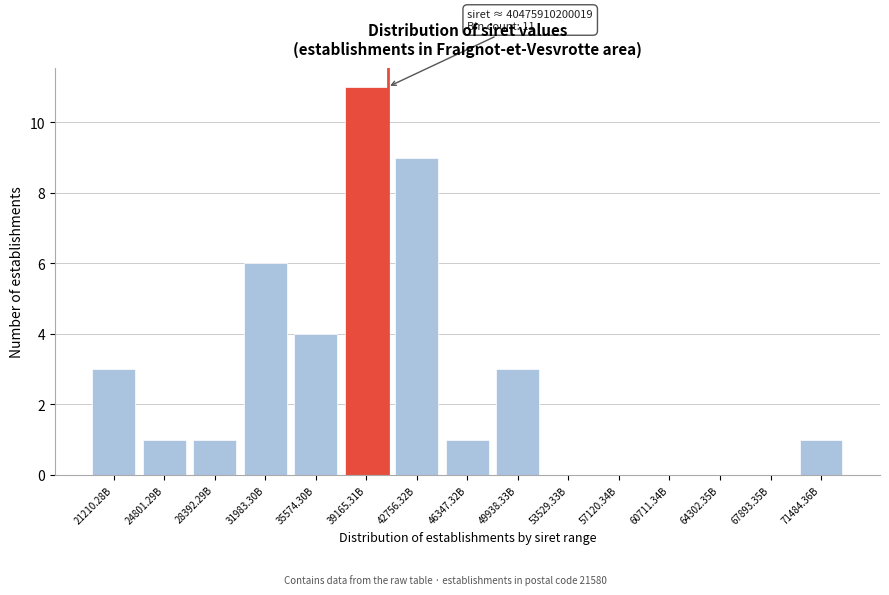

Reading left to right, extract all data points from this chart.

21210.28B=3	24801.29B=1	28392.29B=1	31983.30B=6	35574.30B=4	39165.31B=11	42756.32B=9	46347.32B=1	49938.33B=3	53529.33B=0	57120.34B=0	60711.34B=0	64302.35B=0	67893.35B=0	71484.36B=1